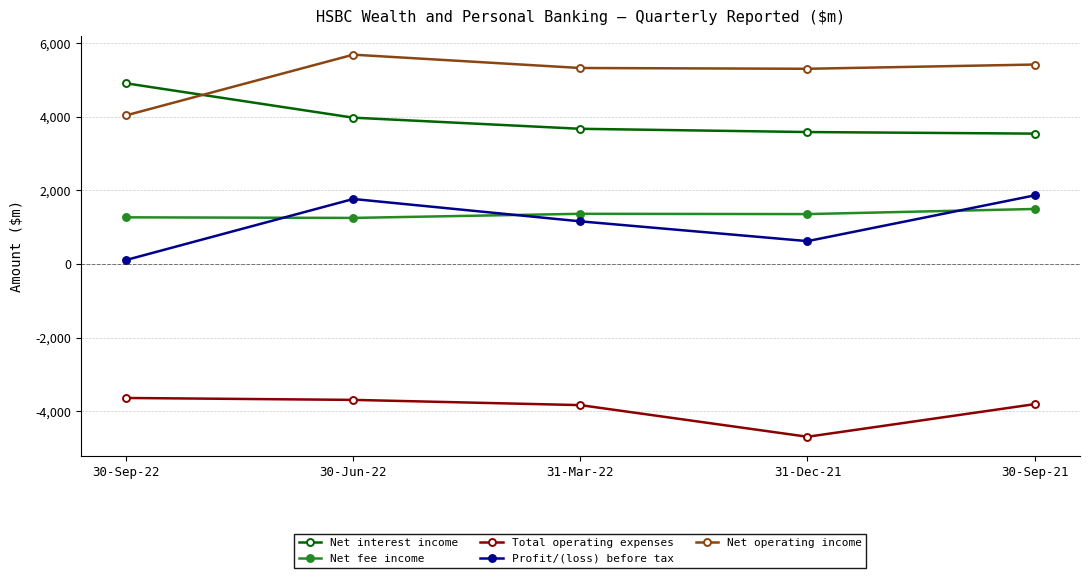

Which series has the widest spread of values?

Profit/(loss) before tax